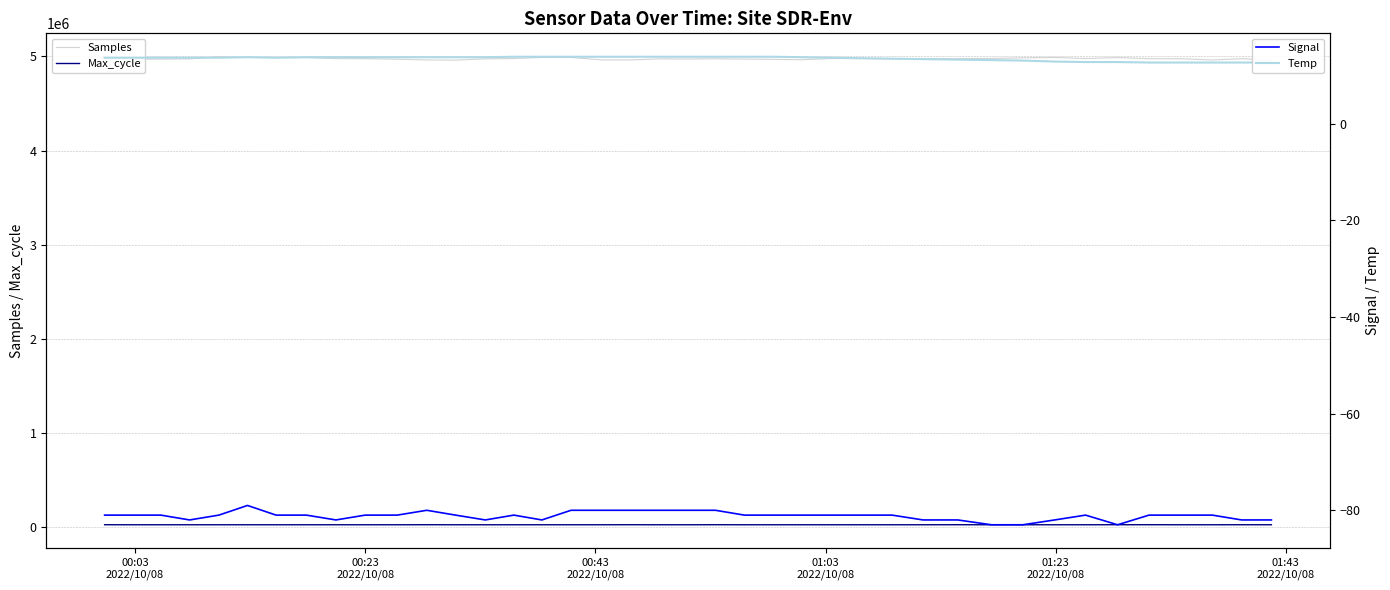

True or false: Max_cycle and Samples intersect in this chart.

False